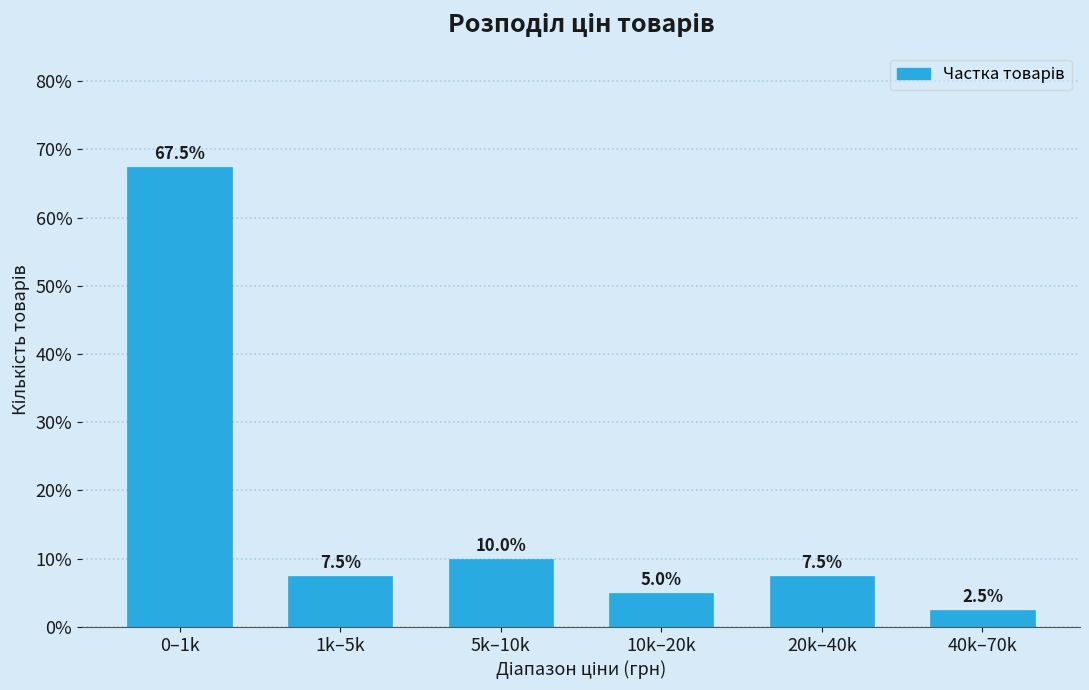

Reading left to right, transcribe all the data shown in this chart.

0–1k=67.5	1k–5k=7.5	5k–10k=10.0	10k–20k=5.0	20k–40k=7.5	40k–70k=2.5